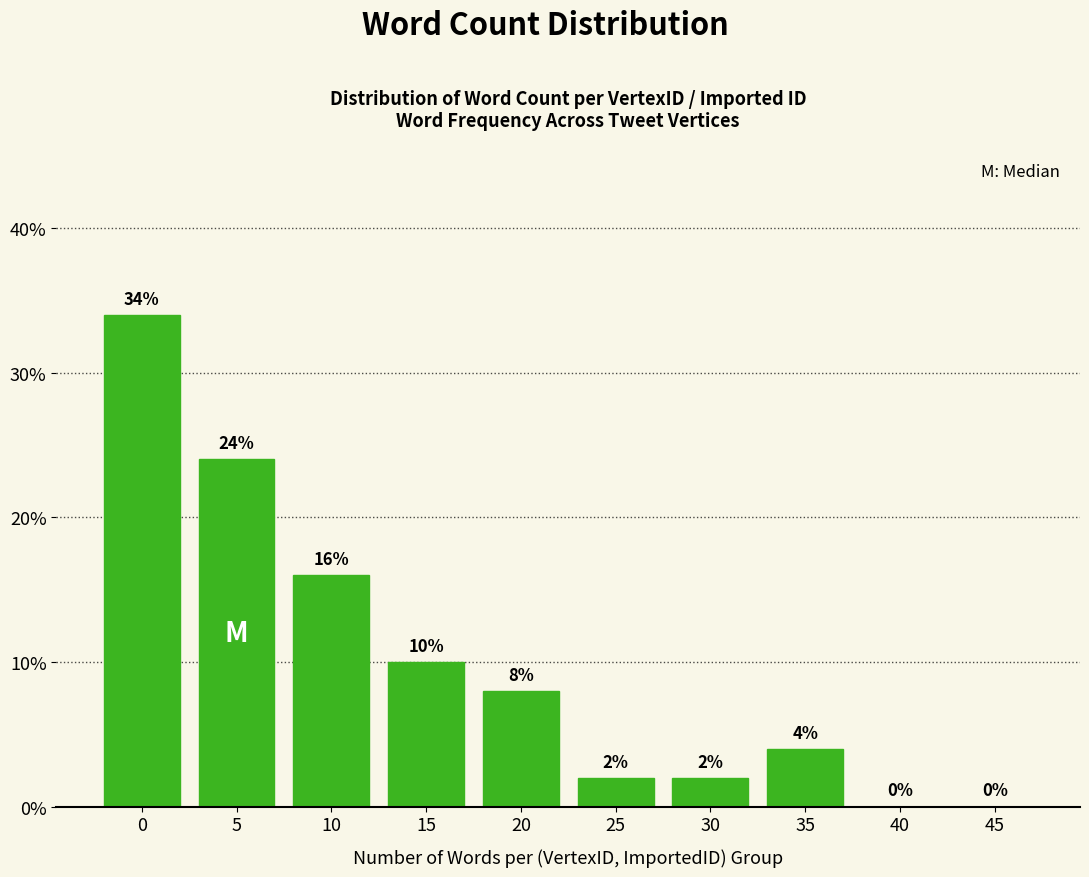

Are the bars horizontal?

No